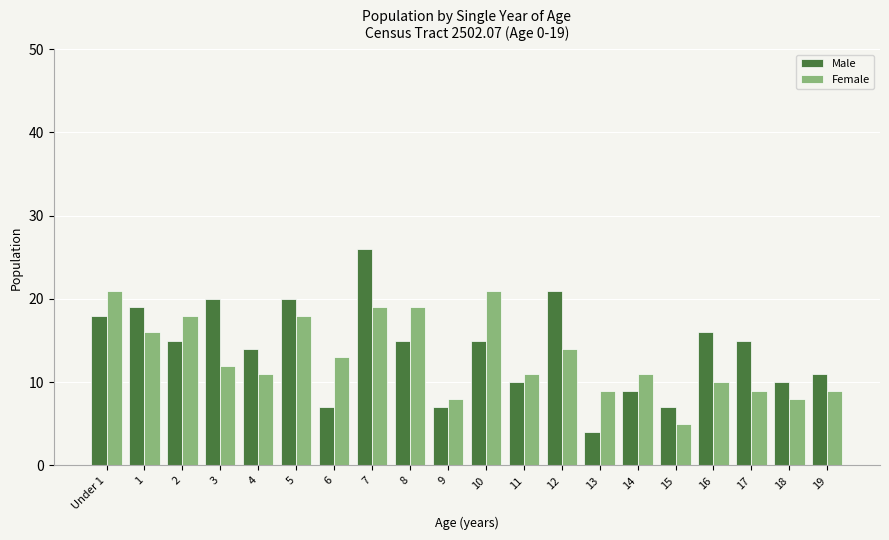

Reading left to right, transcribe all the data shown in this chart.

Male: 18	19	15	20	14	20	7	26	15	7	15	10	21	4	9	7	16	15	10	11
Female: 21	16	18	12	11	18	13	19	19	8	21	11	14	9	11	5	10	9	8	9